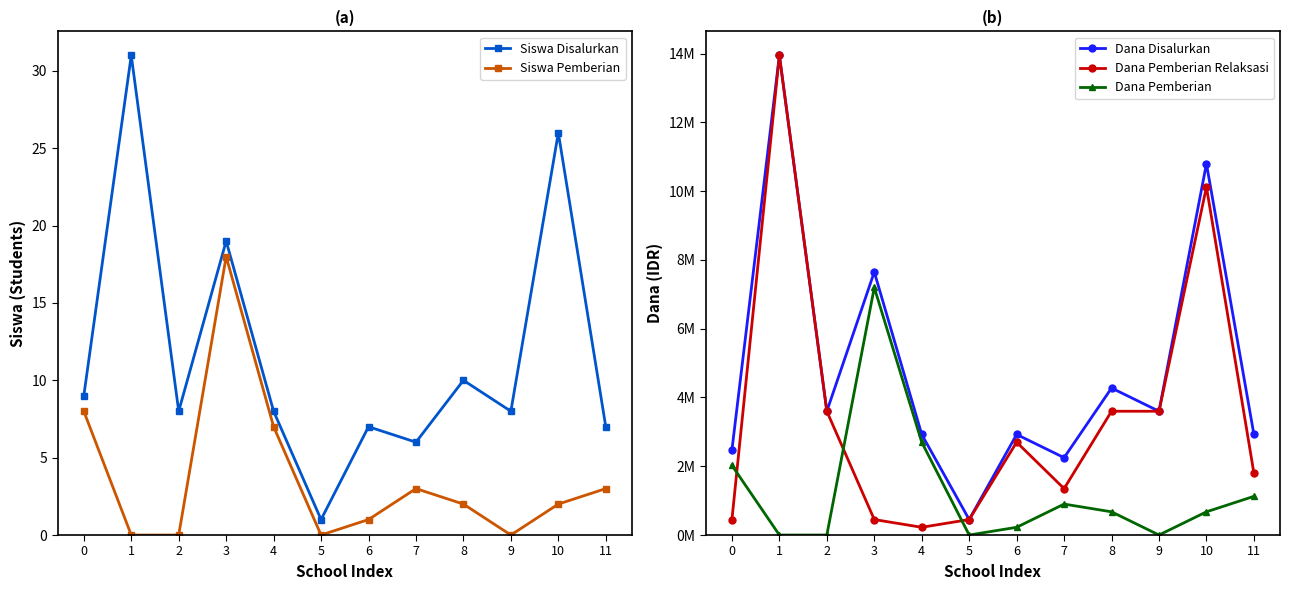

What is the value of the Siswa Disalurkan point at the 4th from the left?

19